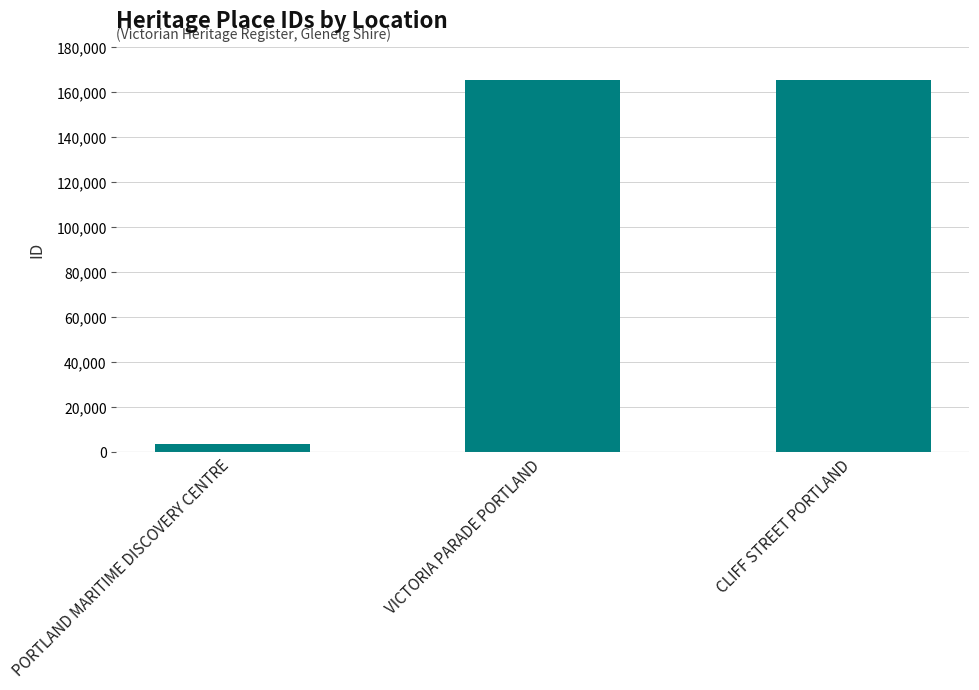

The chart shows a value of 165589 at CLIFF STREET PORTLAND. True or false?

True